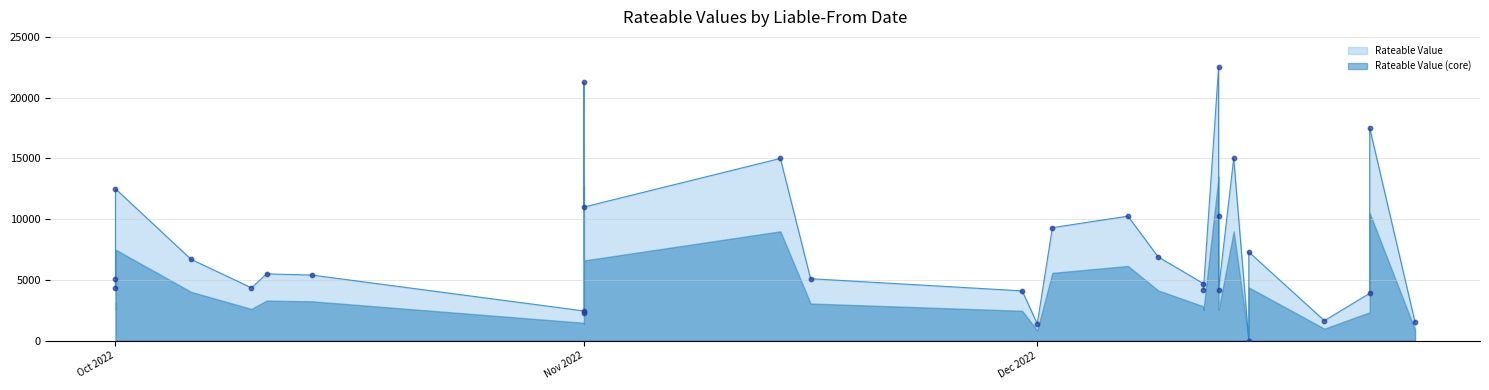

Which has a higher value, 2022-11-14 or 2022-12-09?

2022-11-14